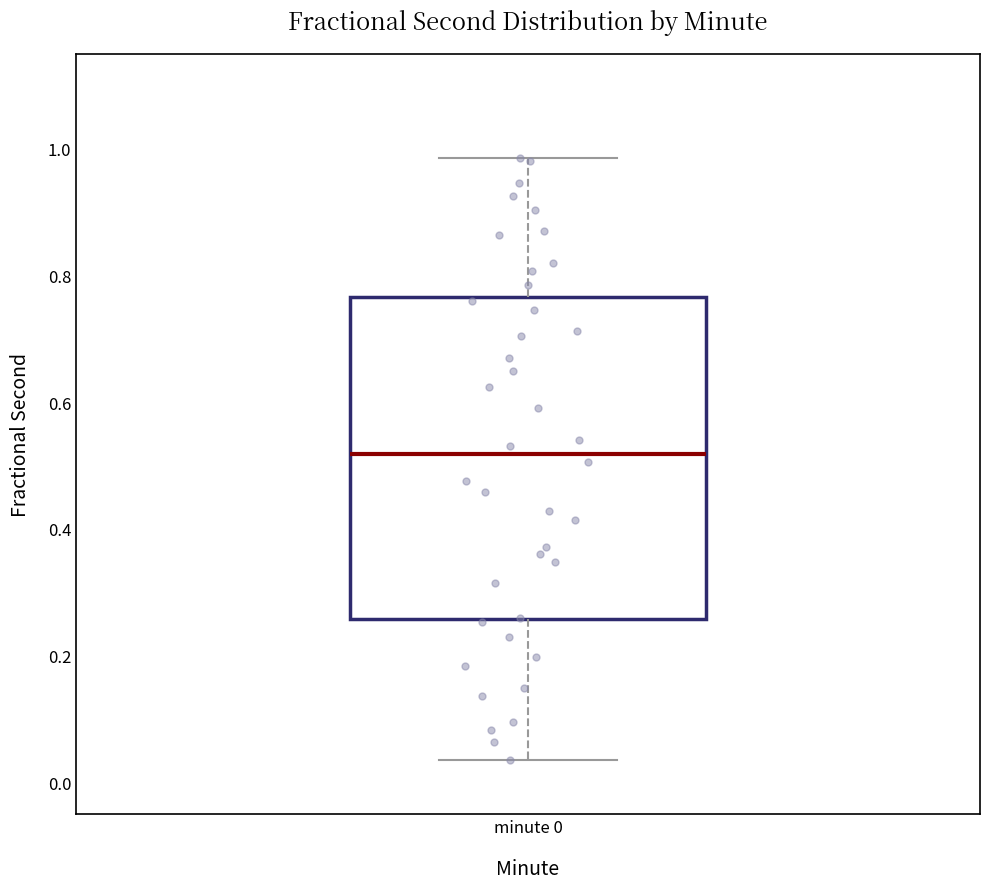

Transcribe this box plot: give where the median line is, the range the box spans, and where the two whiskers end, as read against the y-axis. The values are not printed on the chart, so give them approximately, as read against the axis.

median 0.52, box 0.26 to 0.76, whiskers 0.04 to 0.98